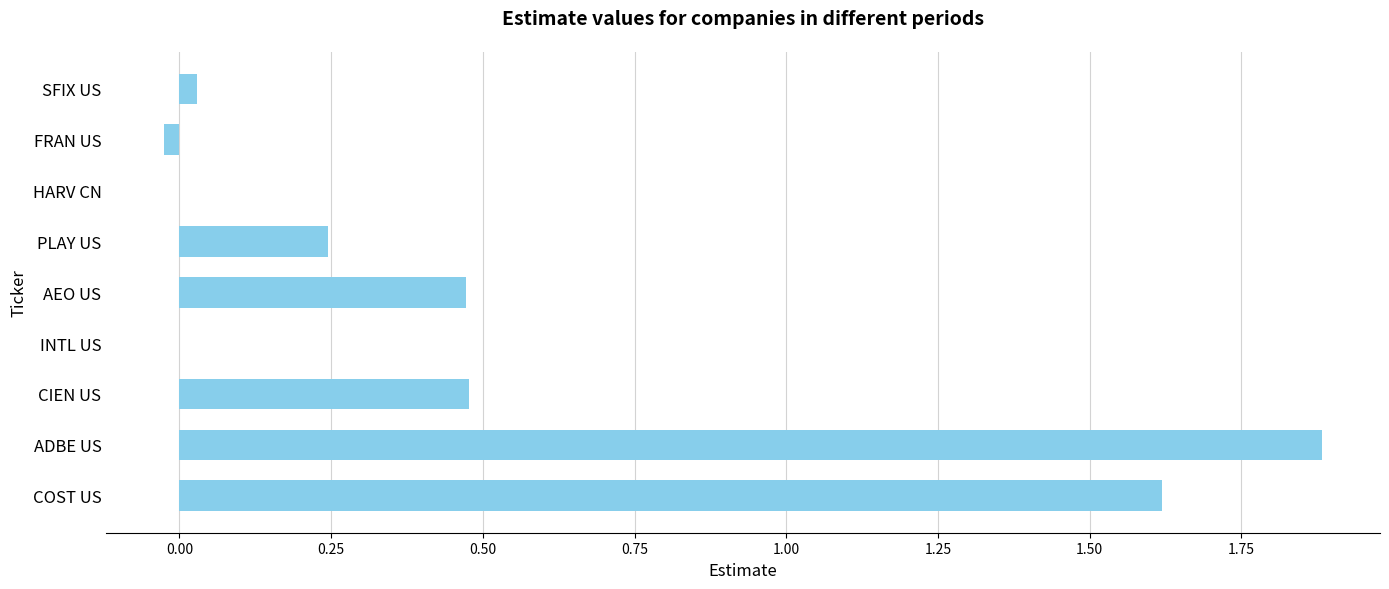

What is the sum of all values?

4.7